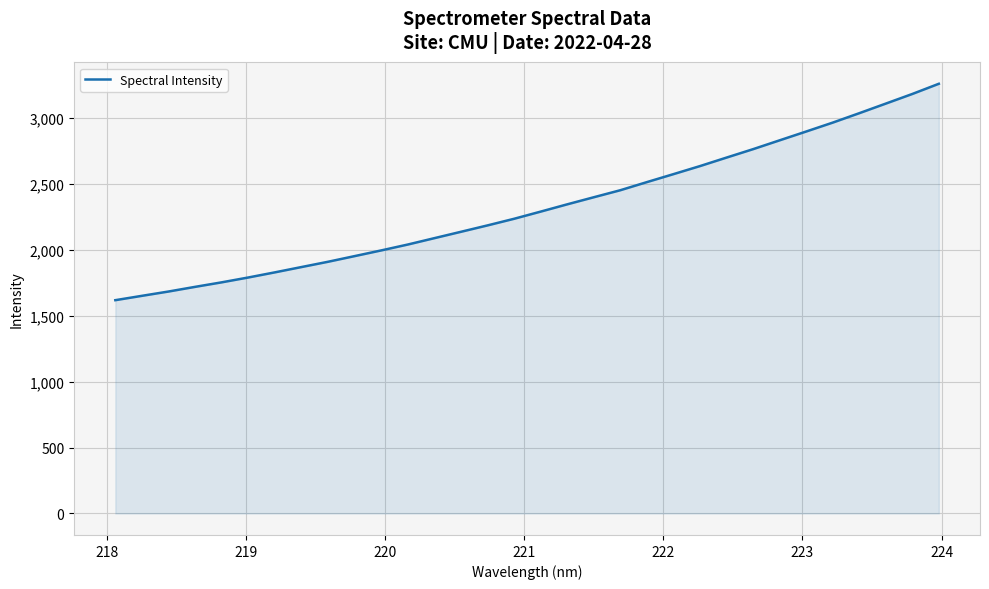

What is the difference between the maximum and minimum values?

1641.4